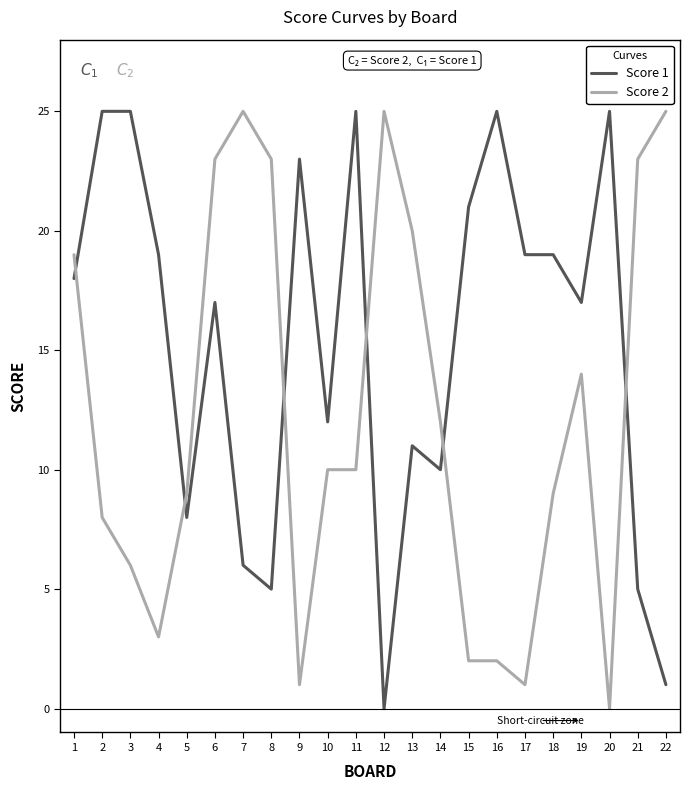

Reading left to right, transcribe all the data shown in this chart.

Score 1: 1=18	2=25	3=25	4=19	5=8	6=17	7=6	8=5	9=23	10=12	11=25	12=0	13=11	14=10	15=21	16=25	17=19	18=19	19=17	20=25	21=5	22=1
Score 2: 1=19	2=8	3=6	4=3	5=9	6=23	7=25	8=23	9=1	10=10	11=10	12=25	13=20	14=12	15=2	16=2	17=1	18=9	19=14	20=0	21=23	22=25